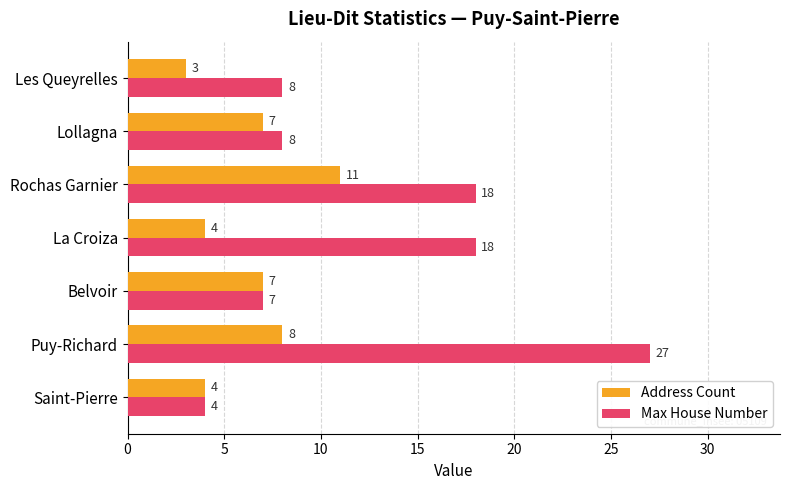

How many Address Count values are between 4 and 8?

5